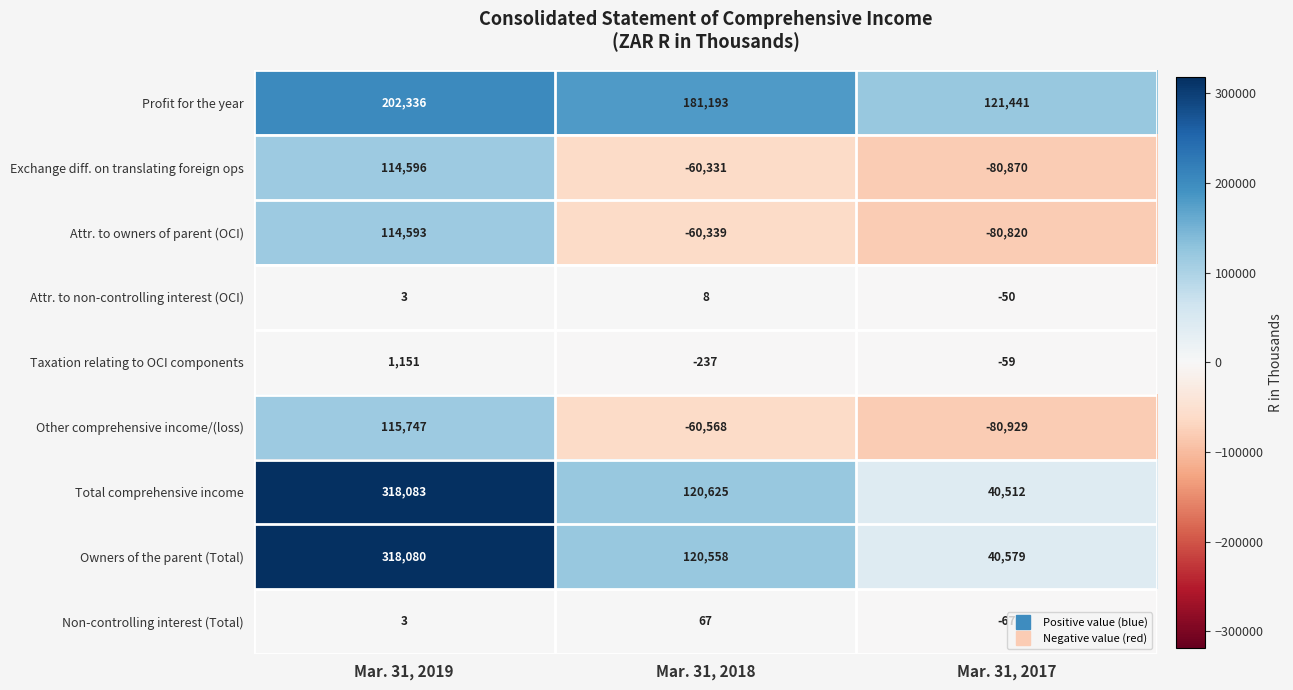

How many data points does each series have?

3